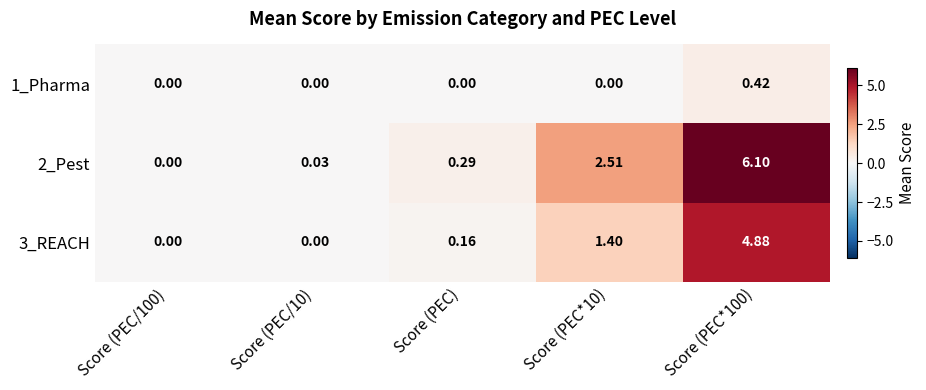

Is the value of 2_Pest at Score (PEC*100) greater than the value of 1_Pharma at Score (PEC*10)?

Yes